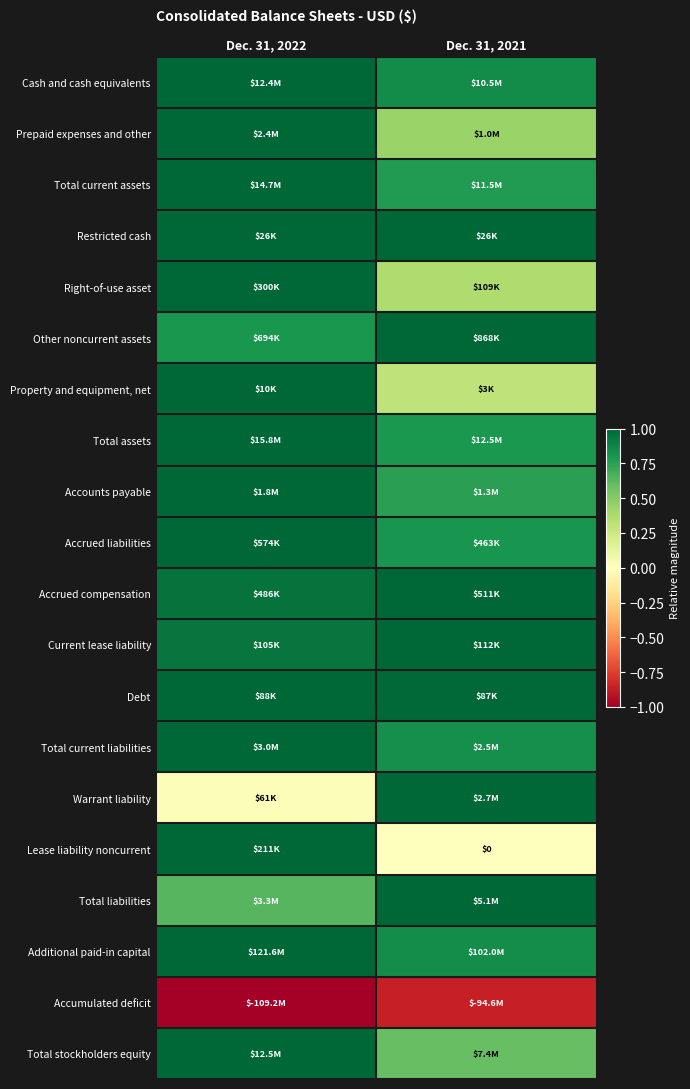

At Dec. 31, 2021, list the series in order from smallest to largest.

Accumulated deficit, Lease liability noncurrent, Property and equipment, net, Right-of-use asset, Prepaid expenses and other, Total stockholders equity, Accounts payable, Total current assets, Total assets, Accrued liabilities, Total current liabilities, Additional paid-in capital, Cash and cash equivalents, Debt, Restricted cash, Other noncurrent assets, Accrued compensation, Current lease liability, Warrant liability, Total liabilities